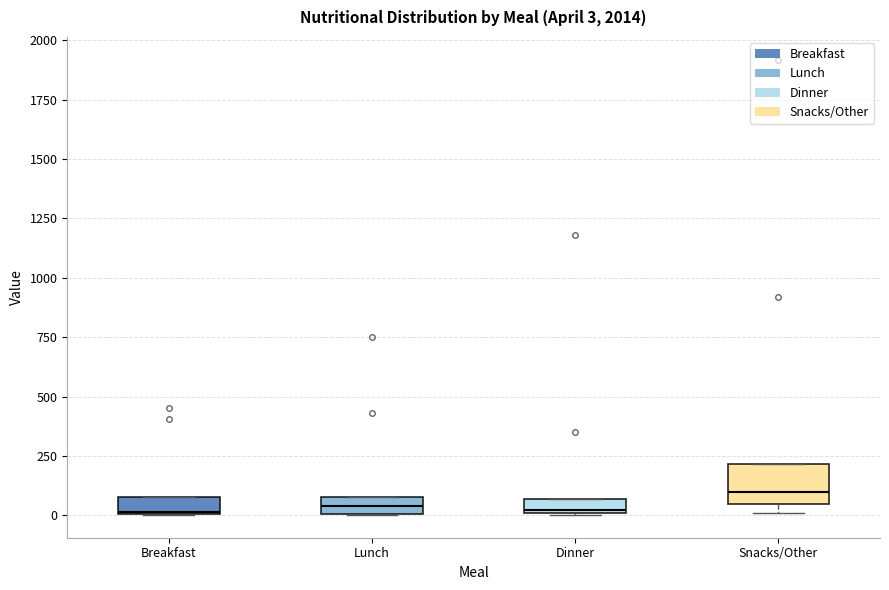

Comparing the boxes themselves (not the whiskers), which one is the tallest?

Snacks/Other